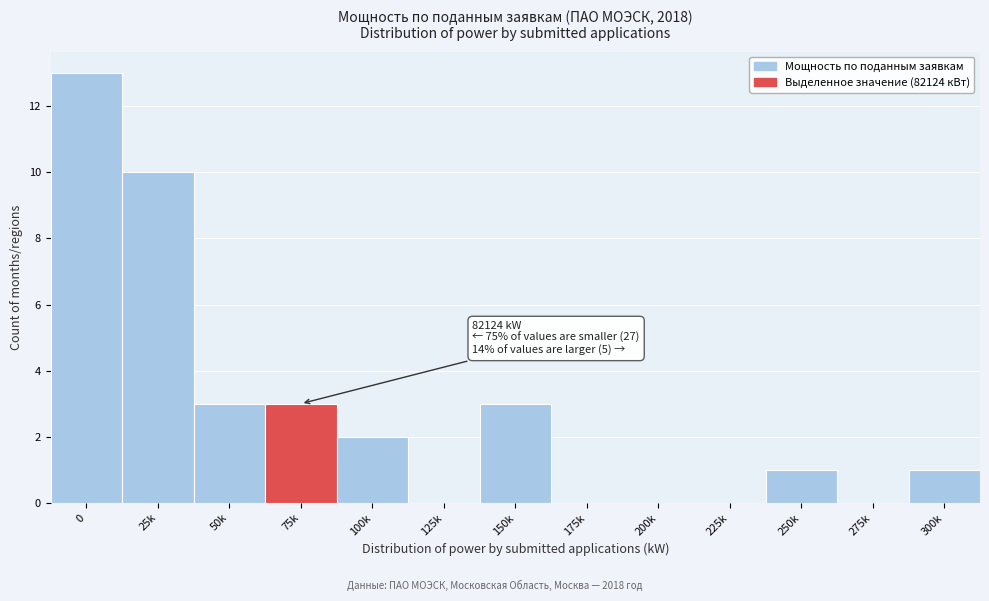

Reading left to right, list all the values displayed in this chart.

0=13	25k=10	50k=3	75k=3	100k=2	125k=0	150k=3	175k=0	200k=0	225k=0	250k=1	275k=0	300k=1